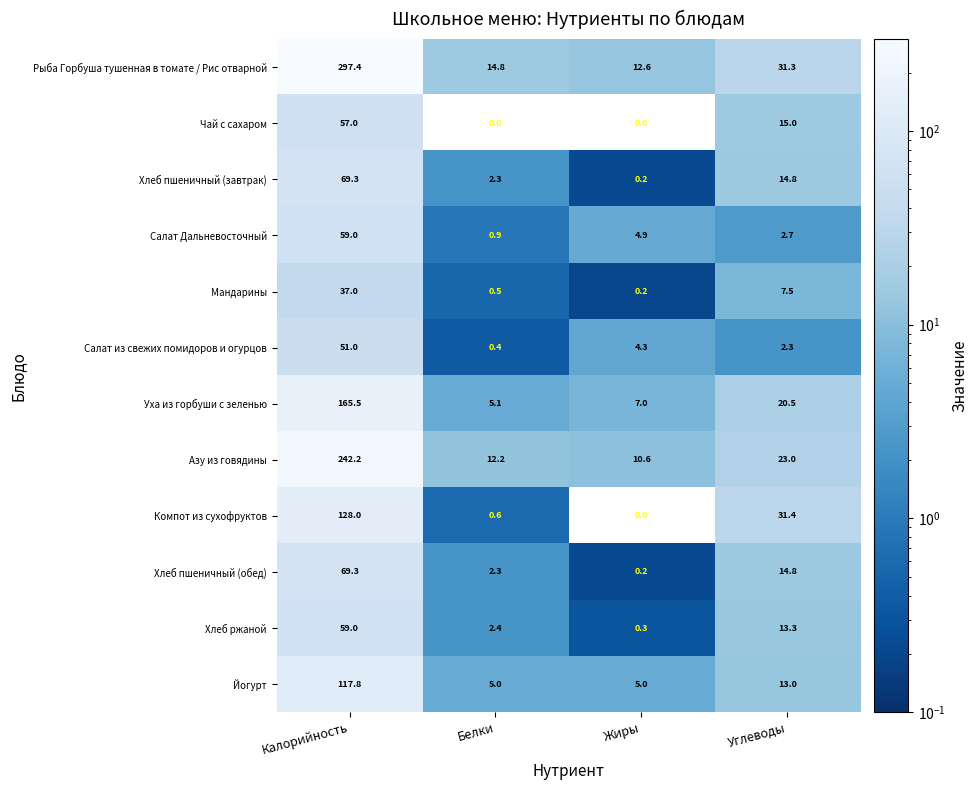

What is the difference between the second highest and second lowest values in the Рыба Горбуша тушенная в томате / Рис отварной series?

16.5